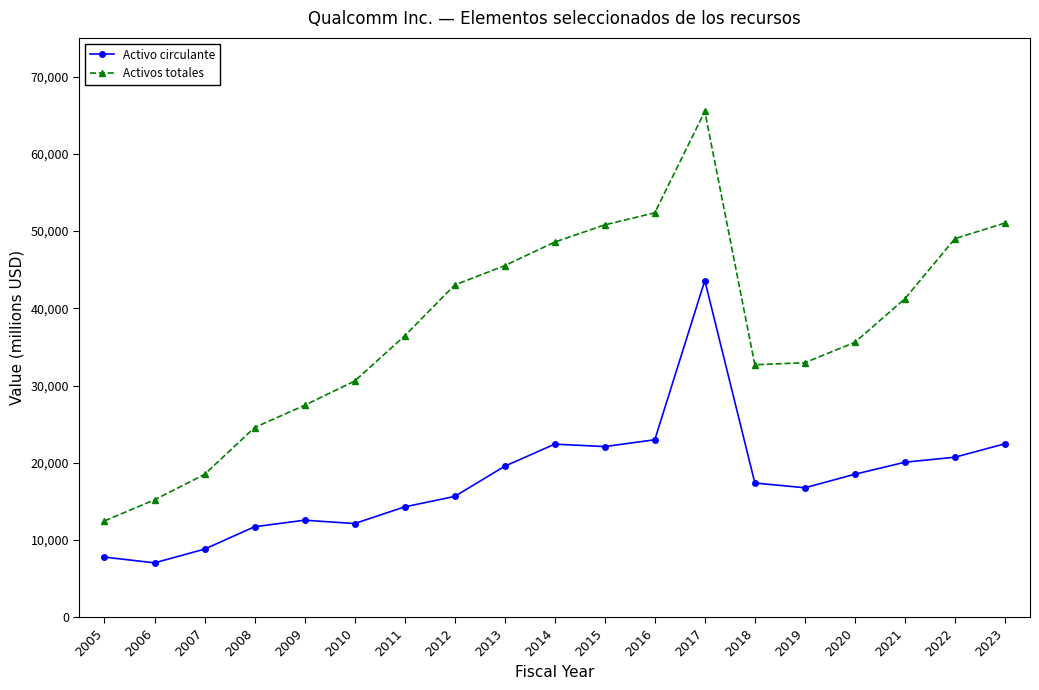

How many categories are shown in the chart?

19